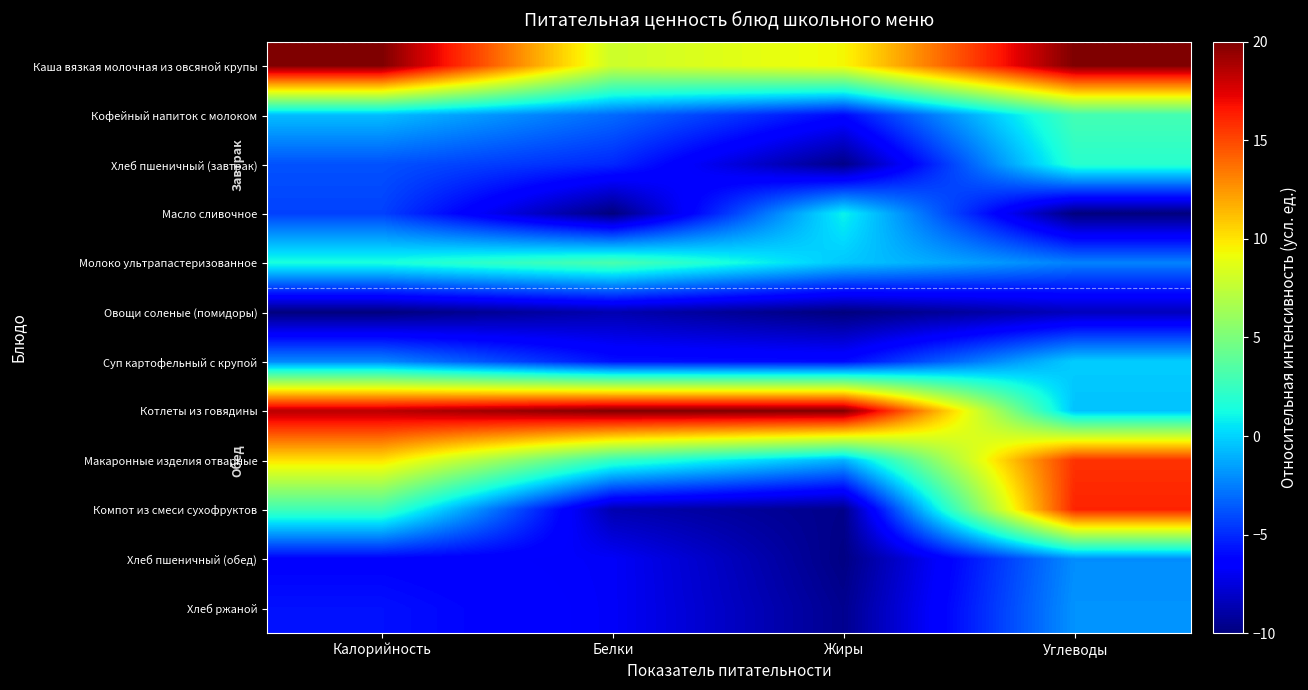

Count the number of categories in the chart.

4